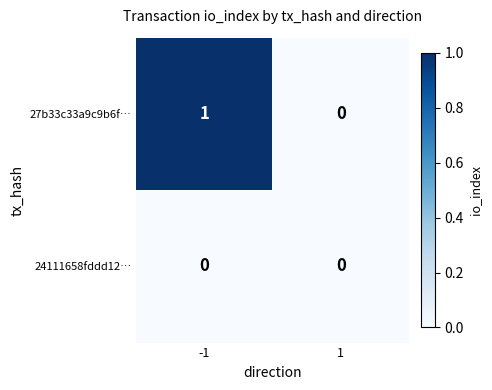

The value of 27b33c33a9c9b6f… at -1 is 0. True or false?

False